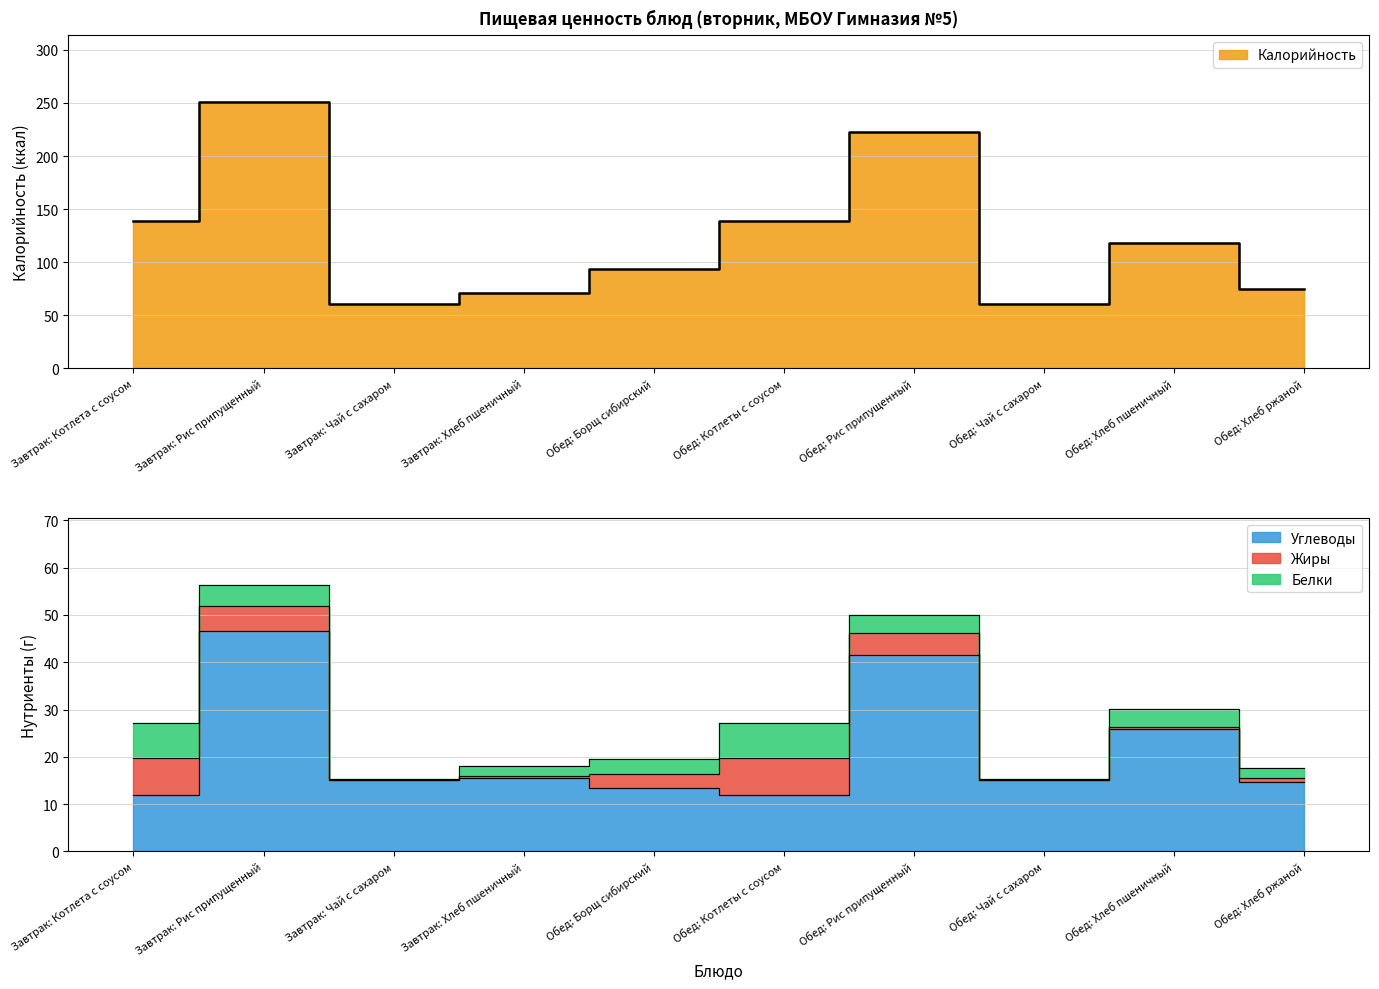

At which category does Калорийность reach its first local valley?

Завтрак: Чай с сахаром